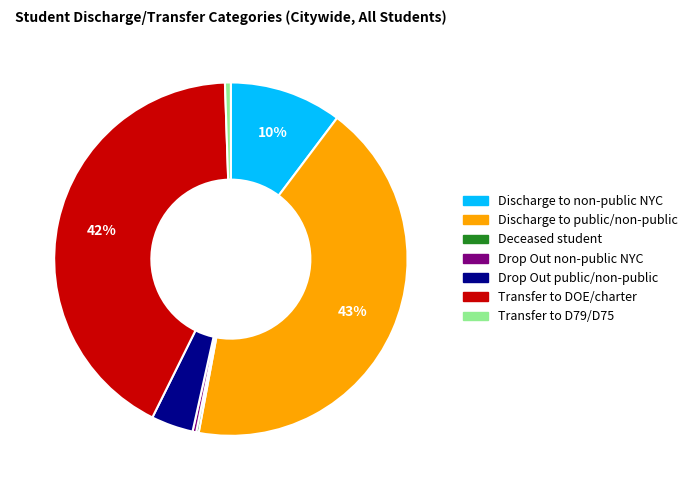

Does Transfer to D79/D75 account for over 50% of the chart?

No